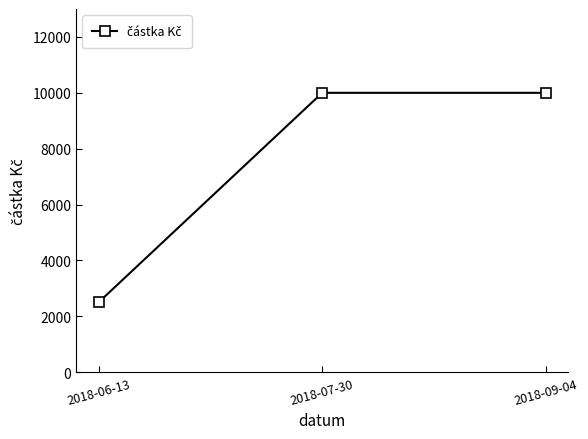

How many values are between 2500 and 10000?

3